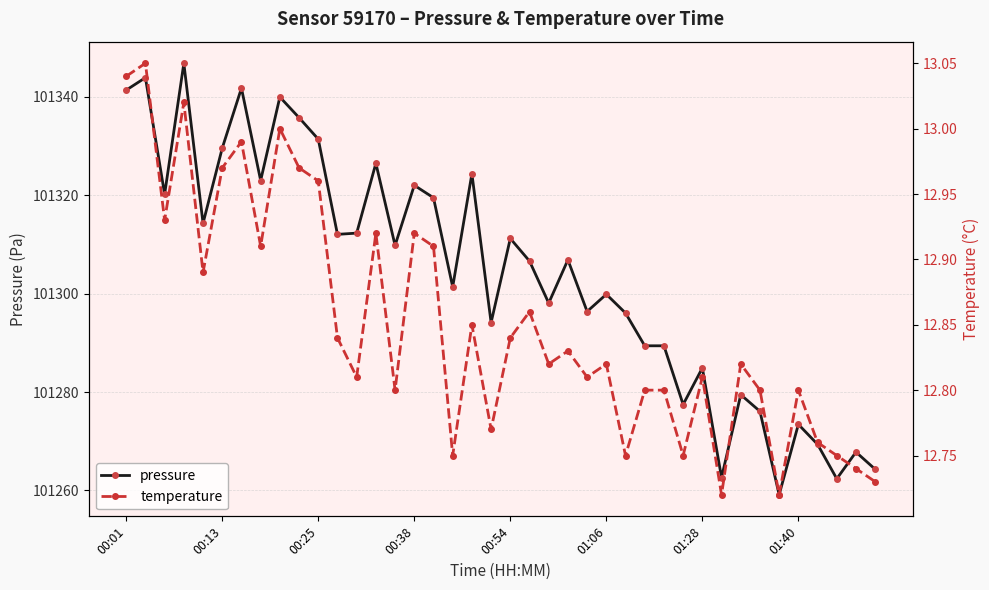

True or false: pressure has a value of 170953.0 at 00:54.

False